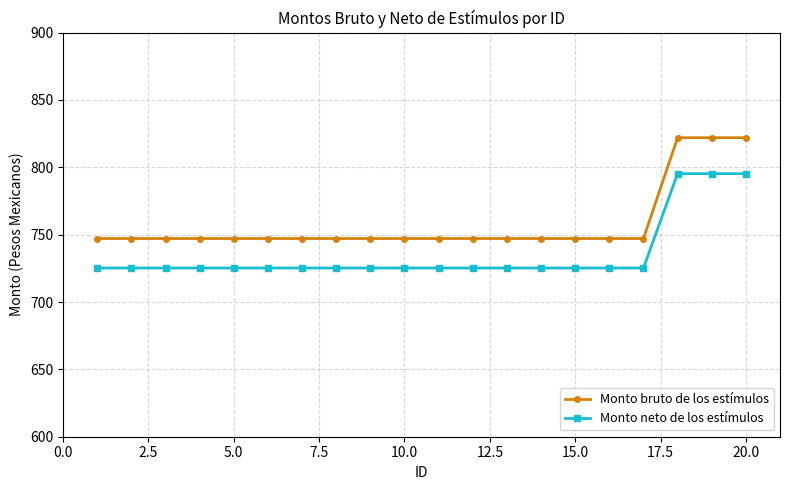

True or false: Monto neto de los estímulos and Monto bruto de los estímulos intersect in this chart.

False